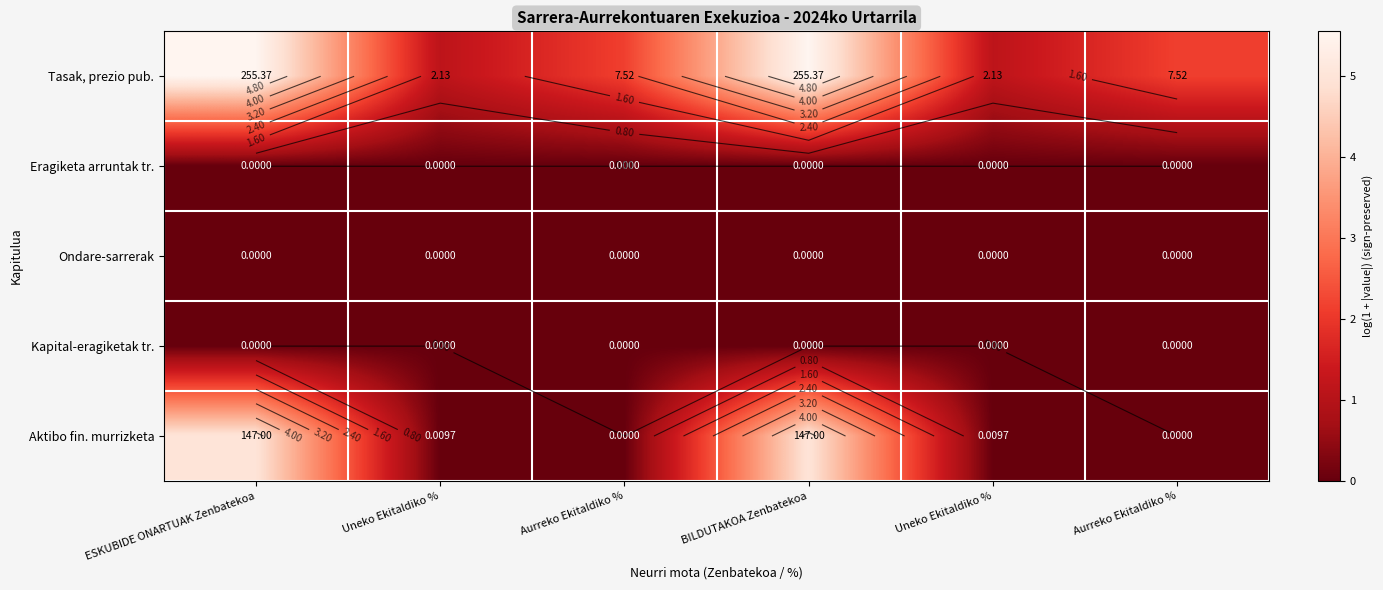

Between ESKUBIDE ONARTUAK Zenbatekoa and Uneko Ekitaldiko %, which is larger?

ESKUBIDE ONARTUAK Zenbatekoa